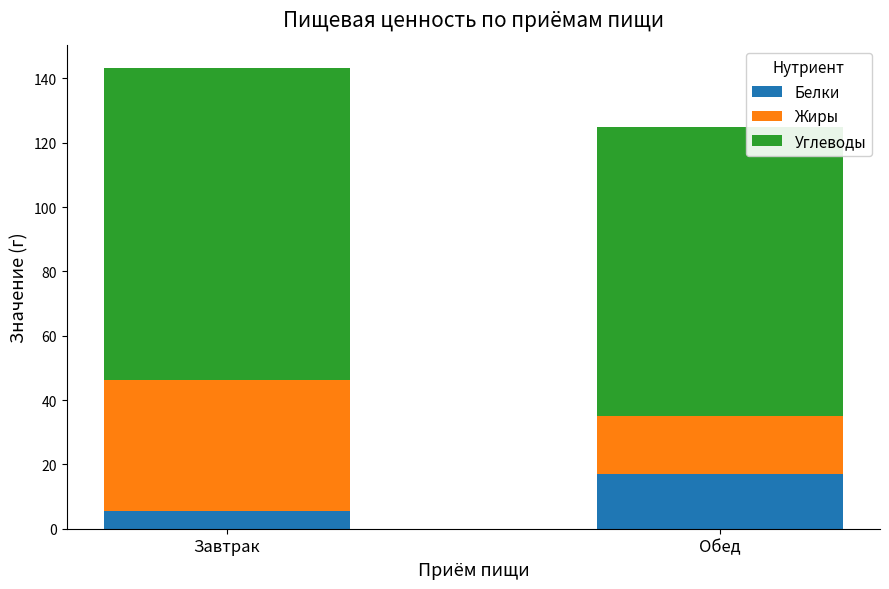

True or false: Белки has a value of 7.0 at Обед.

False